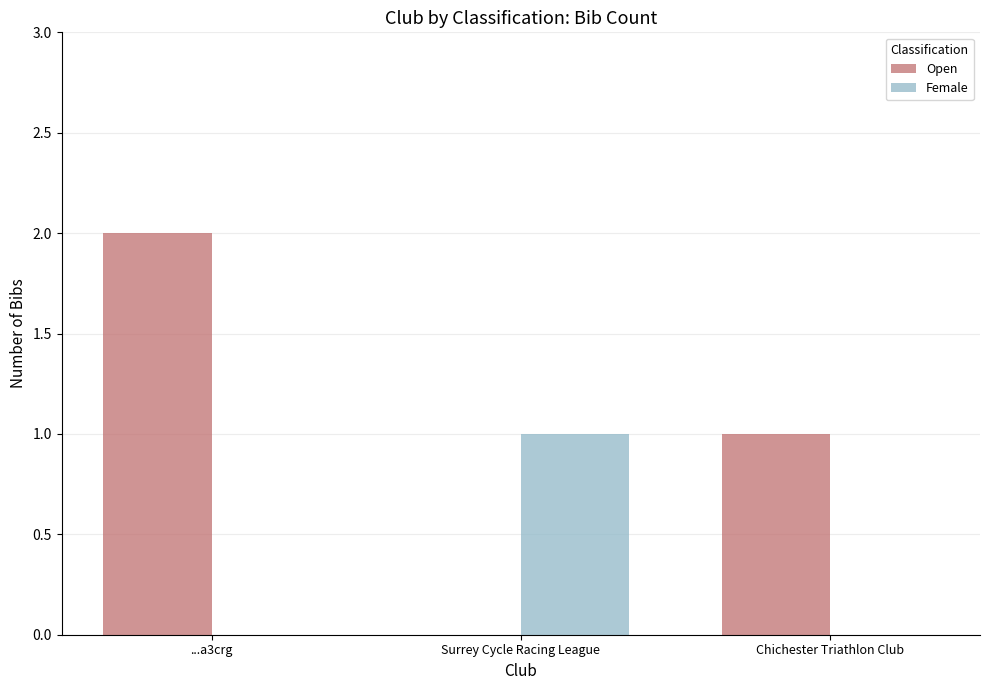

How many Open values are between 0 and 2?

3